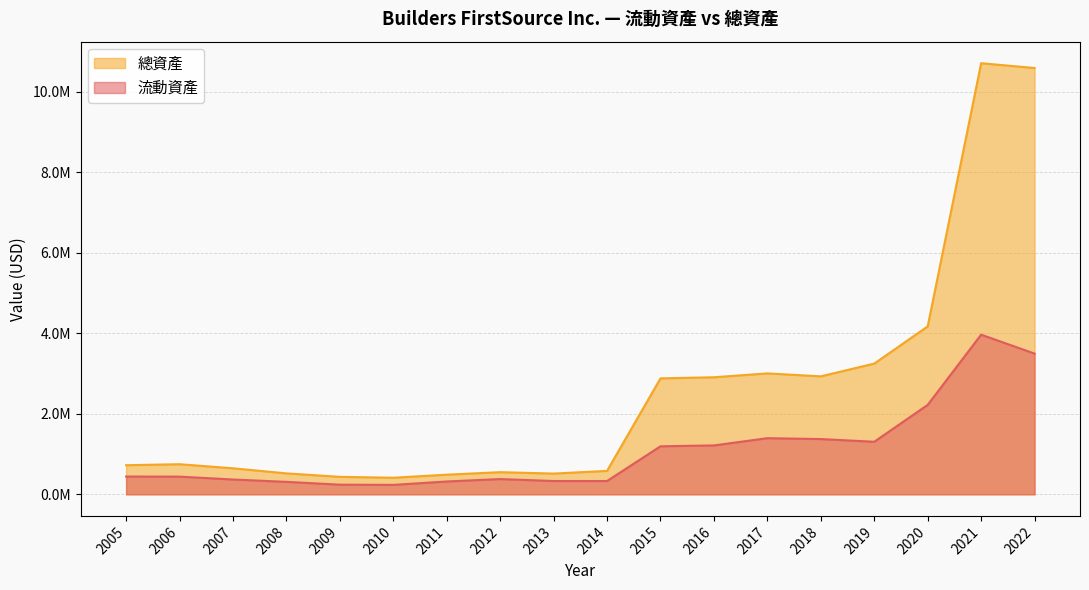

Reading right to left, what are all the values shown in this chart?

流動資產: 2005=442581	2006=440311	2007=368766	2008=310617	2009=240342	2010=235349	2011=319661	2012=379872	2013=331161	2014=331540	2015=1194329	2016=1215981	2017=1395868	2018=1373751	2019=1306867	2020=2223682	2021=3968269	2022=3497647
總資產: 2005=724407	2006=748515	2007=647423	2008=521140	2009=434951	2010=412804	2011=488803	2012=550841	2013=515839	2014=583065	2015=2882038	2016=2909887	2017=3006124	2018=2932309	2019=3249490	2020=4173671	2021=10714343	2022=10595160